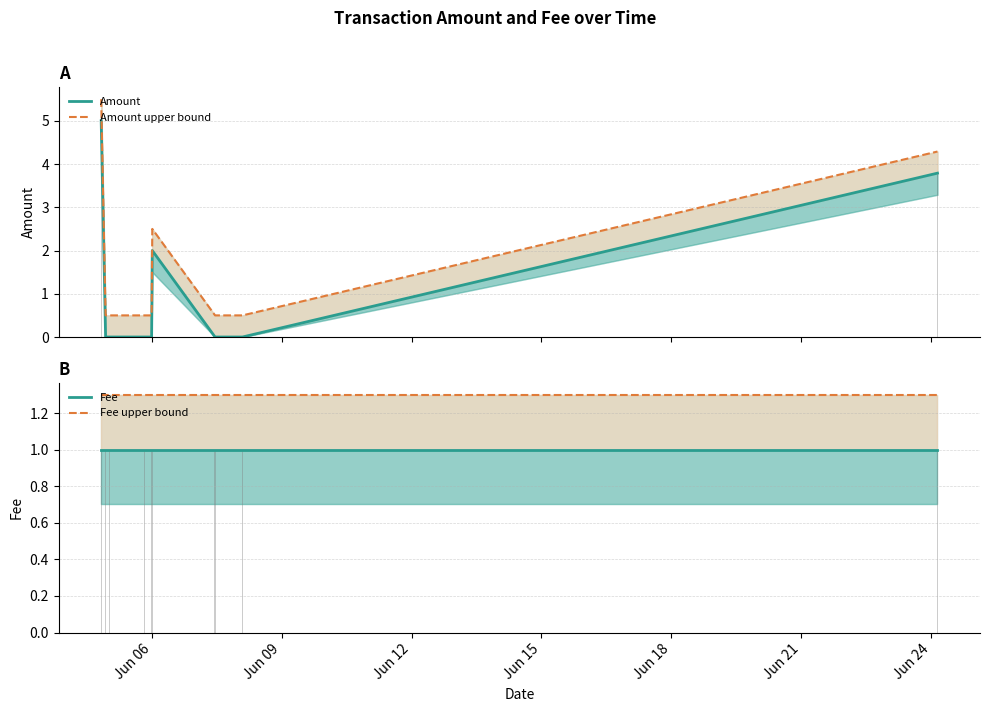

What is the label of the 6th bar from the left?

Jun 21